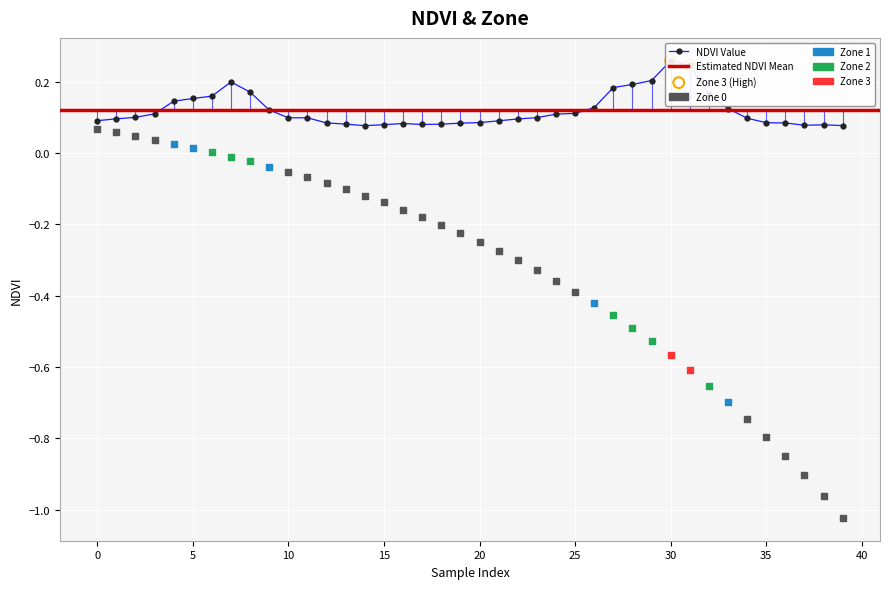

Which has a higher value, 17 or 22?

22